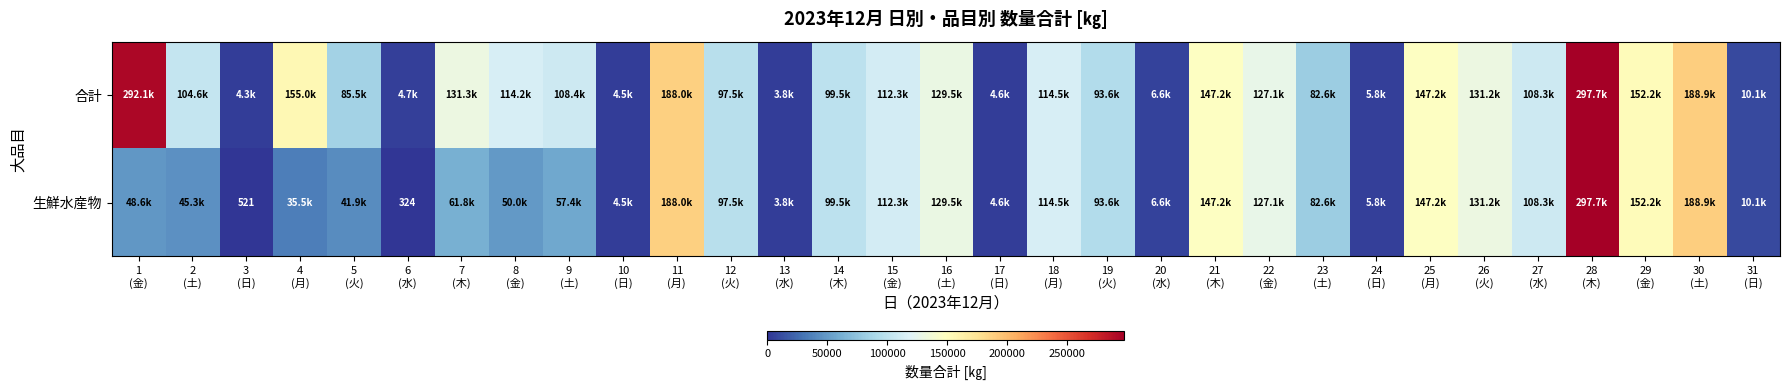

At 2 (土), list the series in order from smallest to largest.

生鮮水産物, 合計